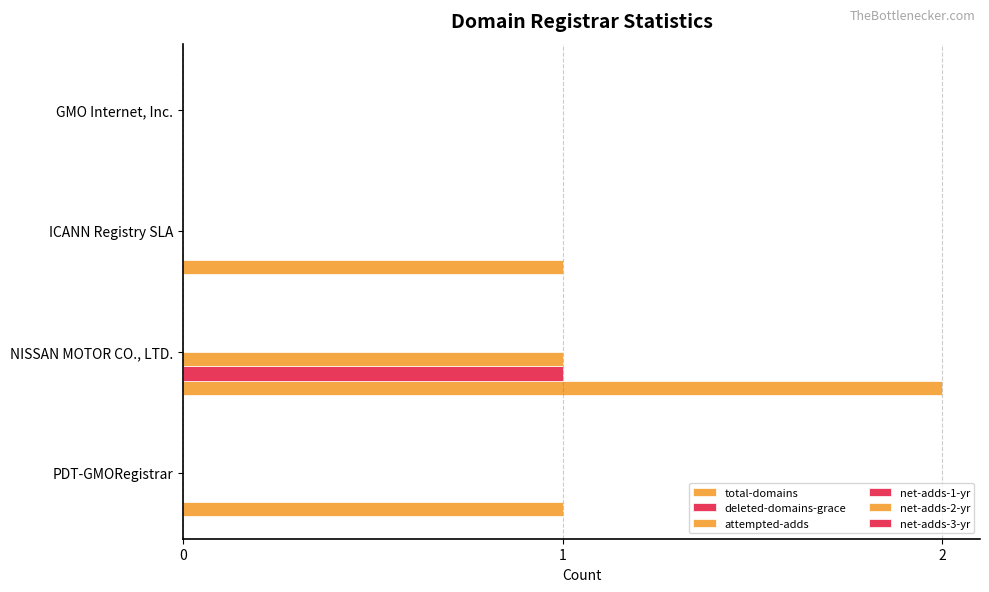

How many series are shown in this chart?

3